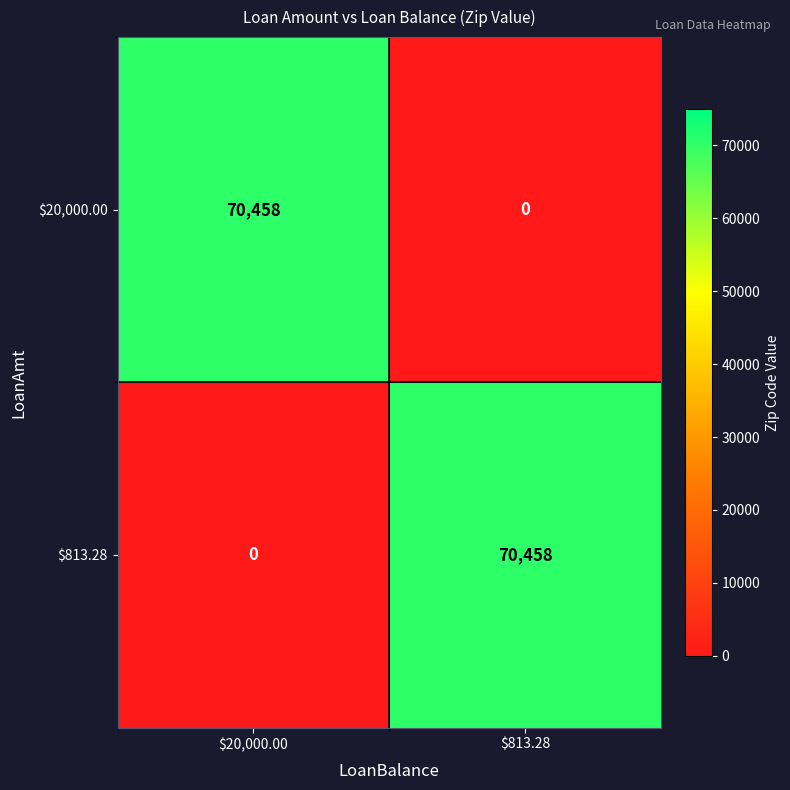

What is the sum of all $20,000.00 values?

70458